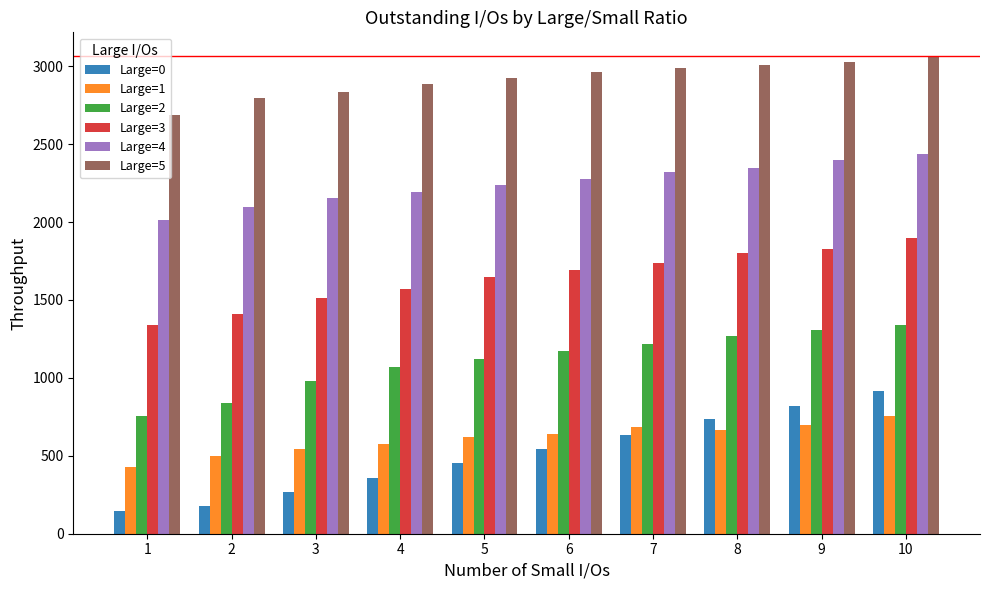

Where does the Large=4 series first go above 2277?

6